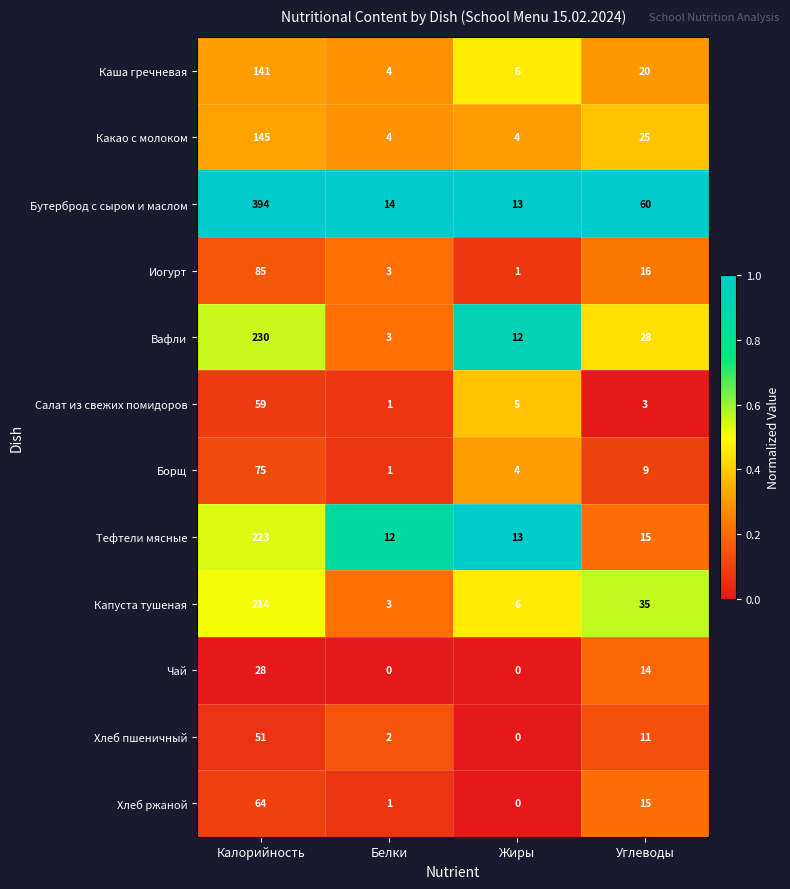

What is the difference between the second highest and second lowest values in the Бутерброд с сыром и маслом series?

46